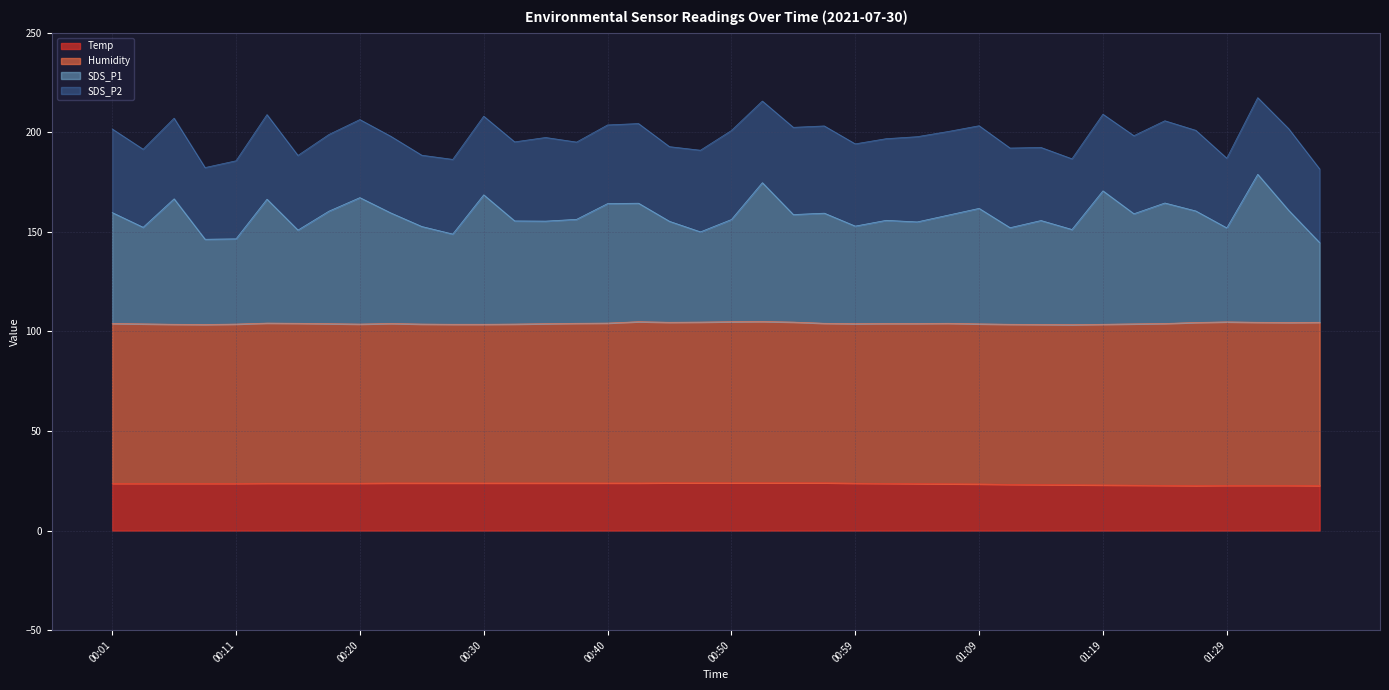

True or false: SDS_P1 has a value of 280.1 at 01:34.

False